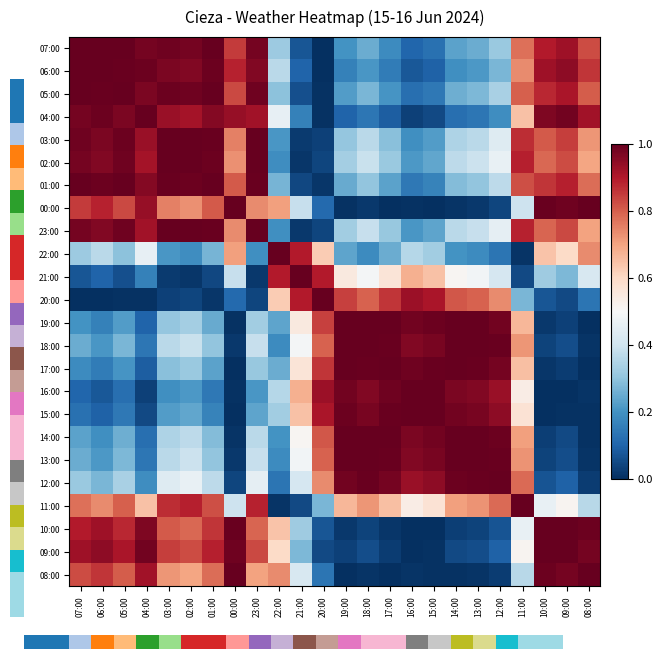

Reading left to right, transcribe all the data shown in this chart.

07:00: 07:00=1.0	06:00=1.0	05:00=1.0	04:00=1.0	03:00=1.0	02:00=1.0	01:00=1.0	00:00=0.9	23:00=1.0	22:00=0.3	21:00=0.1	20:00=0.0	19:00=0.2	18:00=0.3	17:00=0.2	16:00=0.1	15:00=0.1	14:00=0.2	13:00=0.3	12:00=0.3	11:00=0.8	10:00=0.9	09:00=0.9	08:00=0.8
06:00: 07:00=1.0	06:00=1.0	05:00=1.0	04:00=1.0	03:00=1.0	02:00=1.0	01:00=1.0	00:00=0.9	23:00=1.0	22:00=0.4	21:00=0.1	20:00=0.0	19:00=0.2	18:00=0.2	17:00=0.2	16:00=0.1	15:00=0.1	14:00=0.2	13:00=0.2	12:00=0.3	11:00=0.7	10:00=0.9	09:00=0.9	08:00=0.9
05:00: 07:00=1.0	06:00=1.0	05:00=1.0	04:00=1.0	03:00=1.0	02:00=1.0	01:00=1.0	00:00=0.8	23:00=1.0	22:00=0.3	21:00=0.1	20:00=0.0	19:00=0.2	18:00=0.3	17:00=0.2	16:00=0.1	15:00=0.1	14:00=0.3	13:00=0.3	12:00=0.3	11:00=0.8	10:00=0.9	09:00=0.9	08:00=0.8
04:00: 07:00=1.0	06:00=1.0	05:00=1.0	04:00=1.0	03:00=0.9	02:00=0.9	01:00=1.0	00:00=0.9	23:00=0.9	22:00=0.5	21:00=0.2	20:00=0.0	19:00=0.1	18:00=0.1	17:00=0.1	16:00=0.0	15:00=0.0	14:00=0.1	13:00=0.1	12:00=0.2	11:00=0.6	10:00=1.0	09:00=1.0	08:00=0.9
03:00: 07:00=1.0	06:00=1.0	05:00=1.0	04:00=0.9	03:00=1.0	02:00=1.0	01:00=1.0	00:00=0.8	23:00=1.0	22:00=0.2	21:00=0.0	20:00=0.0	19:00=0.3	18:00=0.4	17:00=0.3	16:00=0.2	15:00=0.2	14:00=0.3	13:00=0.4	12:00=0.4	11:00=0.9	10:00=0.8	09:00=0.8	08:00=0.7
02:00: 07:00=1.0	06:00=1.0	05:00=1.0	04:00=0.9	03:00=1.0	02:00=1.0	01:00=1.0	00:00=0.7	23:00=1.0	22:00=0.2	21:00=0.0	20:00=0.0	19:00=0.3	18:00=0.4	17:00=0.3	16:00=0.2	15:00=0.2	14:00=0.4	13:00=0.4	12:00=0.5	11:00=0.9	10:00=0.8	09:00=0.8	08:00=0.7
01:00: 07:00=1.0	06:00=1.0	05:00=1.0	04:00=1.0	03:00=1.0	02:00=1.0	01:00=1.0	00:00=0.8	23:00=1.0	22:00=0.3	21:00=0.0	20:00=0.0	19:00=0.2	18:00=0.3	17:00=0.2	16:00=0.1	15:00=0.2	14:00=0.3	13:00=0.3	12:00=0.4	11:00=0.8	10:00=0.9	09:00=0.9	08:00=0.8
00:00: 07:00=0.9	06:00=0.9	05:00=0.8	04:00=0.9	03:00=0.8	02:00=0.7	01:00=0.8	00:00=1.0	23:00=0.7	22:00=0.7	21:00=0.4	20:00=0.1	19:00=0.0	18:00=0.0	17:00=0.0	16:00=0.0	15:00=0.0	14:00=0.0	13:00=0.0	12:00=0.0	11:00=0.4	10:00=1.0	09:00=1.0	08:00=1.0
23:00: 07:00=1.0	06:00=1.0	05:00=1.0	04:00=0.9	03:00=1.0	02:00=1.0	01:00=1.0	00:00=0.7	23:00=1.0	22:00=0.2	21:00=0.0	20:00=0.0	19:00=0.3	18:00=0.4	17:00=0.3	16:00=0.2	15:00=0.2	14:00=0.4	13:00=0.4	12:00=0.5	11:00=0.9	10:00=0.8	09:00=0.8	08:00=0.7
22:00: 07:00=0.3	06:00=0.4	05:00=0.3	04:00=0.5	03:00=0.2	02:00=0.2	01:00=0.3	00:00=0.7	23:00=0.2	22:00=1.0	21:00=0.9	20:00=0.6	19:00=0.2	18:00=0.2	17:00=0.3	16:00=0.4	15:00=0.3	14:00=0.2	13:00=0.2	12:00=0.1	11:00=0.0	10:00=0.6	09:00=0.6	08:00=0.7
21:00: 07:00=0.1	06:00=0.1	05:00=0.1	04:00=0.2	03:00=0.0	02:00=0.0	01:00=0.0	00:00=0.4	23:00=0.0	22:00=0.9	21:00=1.0	20:00=0.9	19:00=0.5	18:00=0.5	17:00=0.6	16:00=0.7	15:00=0.6	14:00=0.5	13:00=0.5	12:00=0.4	11:00=0.0	10:00=0.3	09:00=0.3	08:00=0.4
20:00: 07:00=0.0	06:00=0.0	05:00=0.0	04:00=0.0	03:00=0.0	02:00=0.0	01:00=0.0	00:00=0.1	23:00=0.0	22:00=0.6	21:00=0.9	20:00=1.0	19:00=0.8	18:00=0.8	17:00=0.9	16:00=0.9	15:00=0.9	14:00=0.8	13:00=0.8	12:00=0.7	11:00=0.3	10:00=0.1	09:00=0.0	08:00=0.1
19:00: 07:00=0.2	06:00=0.2	05:00=0.2	04:00=0.1	03:00=0.3	02:00=0.3	01:00=0.2	00:00=0.0	23:00=0.3	22:00=0.2	21:00=0.5	20:00=0.8	19:00=1.0	18:00=1.0	17:00=1.0	16:00=1.0	15:00=1.0	14:00=1.0	13:00=1.0	12:00=1.0	11:00=0.7	10:00=0.0	09:00=0.0	08:00=0.0
18:00: 07:00=0.3	06:00=0.2	05:00=0.3	04:00=0.1	03:00=0.4	02:00=0.4	01:00=0.3	00:00=0.0	23:00=0.4	22:00=0.2	21:00=0.5	20:00=0.8	19:00=1.0	18:00=1.0	17:00=1.0	16:00=1.0	15:00=1.0	14:00=1.0	13:00=1.0	12:00=1.0	11:00=0.7	10:00=0.0	09:00=0.1	08:00=0.0
17:00: 07:00=0.2	06:00=0.2	05:00=0.2	04:00=0.1	03:00=0.3	02:00=0.3	01:00=0.2	00:00=0.0	23:00=0.3	22:00=0.3	21:00=0.6	20:00=0.9	19:00=1.0	18:00=1.0	17:00=1.0	16:00=1.0	15:00=1.0	14:00=1.0	13:00=1.0	12:00=1.0	11:00=0.7	10:00=0.0	09:00=0.0	08:00=0.0
16:00: 07:00=0.1	06:00=0.1	05:00=0.1	04:00=0.0	03:00=0.2	02:00=0.2	01:00=0.1	00:00=0.0	23:00=0.2	22:00=0.4	21:00=0.7	20:00=0.9	19:00=1.0	18:00=1.0	17:00=1.0	16:00=1.0	15:00=1.0	14:00=1.0	13:00=1.0	12:00=0.9	11:00=0.5	10:00=0.0	09:00=0.0	08:00=0.0
15:00: 07:00=0.1	06:00=0.1	05:00=0.1	04:00=0.0	03:00=0.2	02:00=0.2	01:00=0.2	00:00=0.0	23:00=0.2	22:00=0.3	21:00=0.6	20:00=0.9	19:00=1.0	18:00=1.0	17:00=1.0	16:00=1.0	15:00=1.0	14:00=1.0	13:00=1.0	12:00=0.9	11:00=0.6	10:00=0.0	09:00=0.0	08:00=0.0
14:00: 07:00=0.2	06:00=0.2	05:00=0.3	04:00=0.1	03:00=0.3	02:00=0.4	01:00=0.3	00:00=0.0	23:00=0.4	22:00=0.2	21:00=0.5	20:00=0.8	19:00=1.0	18:00=1.0	17:00=1.0	16:00=1.0	15:00=1.0	14:00=1.0	13:00=1.0	12:00=1.0	11:00=0.7	10:00=0.0	09:00=0.0	08:00=0.0
13:00: 07:00=0.3	06:00=0.2	05:00=0.3	04:00=0.1	03:00=0.4	02:00=0.4	01:00=0.3	00:00=0.0	23:00=0.4	22:00=0.2	21:00=0.5	20:00=0.8	19:00=1.0	18:00=1.0	17:00=1.0	16:00=1.0	15:00=1.0	14:00=1.0	13:00=1.0	12:00=1.0	11:00=0.7	10:00=0.0	09:00=0.1	08:00=0.0
12:00: 07:00=0.3	06:00=0.3	05:00=0.3	04:00=0.2	03:00=0.4	02:00=0.5	01:00=0.4	00:00=0.0	23:00=0.5	22:00=0.1	21:00=0.4	20:00=0.7	19:00=1.0	18:00=1.0	17:00=1.0	16:00=0.9	15:00=0.9	14:00=1.0	13:00=1.0	12:00=1.0	11:00=0.8	10:00=0.1	09:00=0.1	08:00=0.0
11:00: 07:00=0.8	06:00=0.7	05:00=0.8	04:00=0.6	03:00=0.9	02:00=0.9	01:00=0.8	00:00=0.4	23:00=0.9	22:00=0.0	21:00=0.0	20:00=0.3	19:00=0.7	18:00=0.7	17:00=0.7	16:00=0.5	15:00=0.6	14:00=0.7	13:00=0.7	12:00=0.8	11:00=1.0	10:00=0.5	09:00=0.5	08:00=0.4
10:00: 07:00=0.9	06:00=0.9	05:00=0.9	04:00=1.0	03:00=0.8	02:00=0.8	01:00=0.9	00:00=1.0	23:00=0.8	22:00=0.6	21:00=0.3	20:00=0.1	19:00=0.0	18:00=0.0	17:00=0.0	16:00=0.0	15:00=0.0	14:00=0.0	13:00=0.0	12:00=0.1	11:00=0.5	10:00=1.0	09:00=1.0	08:00=1.0
09:00: 07:00=0.9	06:00=0.9	05:00=0.9	04:00=1.0	03:00=0.8	02:00=0.8	01:00=0.9	00:00=1.0	23:00=0.8	22:00=0.6	21:00=0.3	20:00=0.0	19:00=0.0	18:00=0.1	17:00=0.0	16:00=0.0	15:00=0.0	14:00=0.0	13:00=0.1	12:00=0.1	11:00=0.5	10:00=1.0	09:00=1.0	08:00=1.0
08:00: 07:00=0.8	06:00=0.9	05:00=0.8	04:00=0.9	03:00=0.7	02:00=0.7	01:00=0.8	00:00=1.0	23:00=0.7	22:00=0.7	21:00=0.4	20:00=0.1	19:00=0.0	18:00=0.0	17:00=0.0	16:00=0.0	15:00=0.0	14:00=0.0	13:00=0.0	12:00=0.0	11:00=0.4	10:00=1.0	09:00=1.0	08:00=1.0